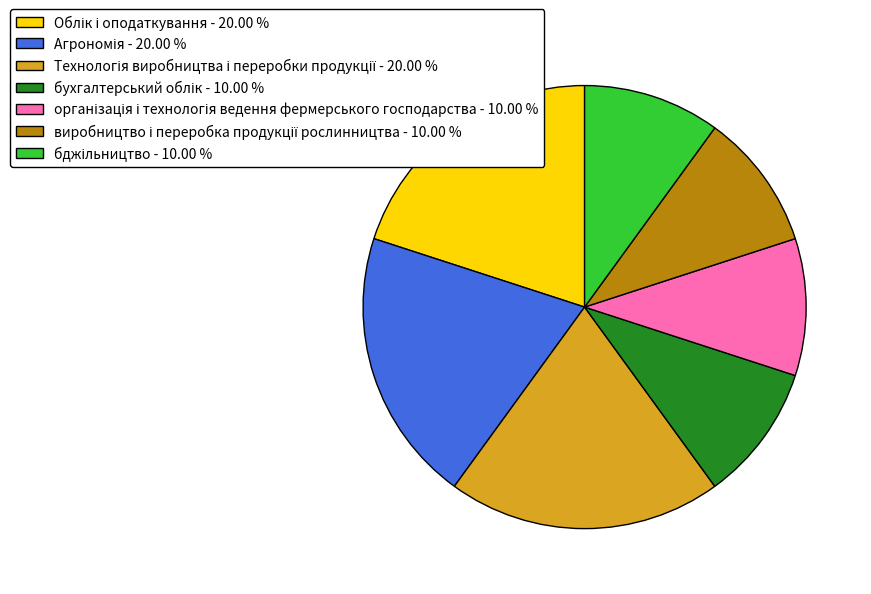

Is there any slice that represents more than half of the pie?

No